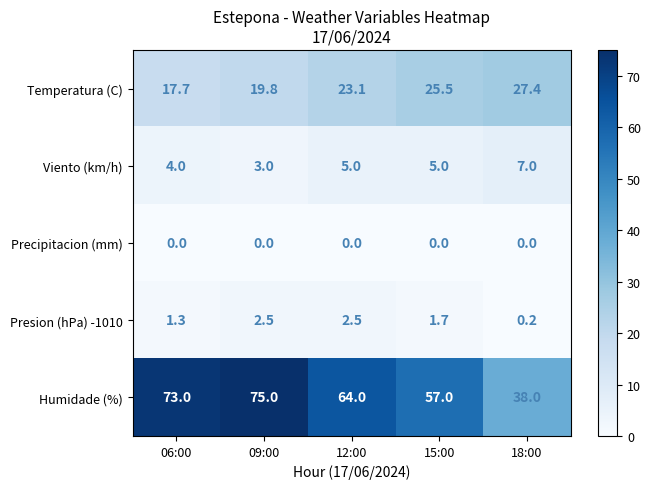

Reading left to right, extract all data points from this chart.

Temperatura (C): 06:00=17.7	09:00=19.8	12:00=23.1	15:00=25.5	18:00=27.4
Viento (km/h): 06:00=4.0	09:00=3.0	12:00=5.0	15:00=5.0	18:00=7.0
Precipitacion (mm): 06:00=0.0	09:00=0.0	12:00=0.0	15:00=0.0	18:00=0.0
Presion (hPa) -1010: 06:00=1.3	09:00=2.5	12:00=2.5	15:00=1.7	18:00=0.2
Humidade (%): 06:00=73.0	09:00=75.0	12:00=64.0	15:00=57.0	18:00=38.0